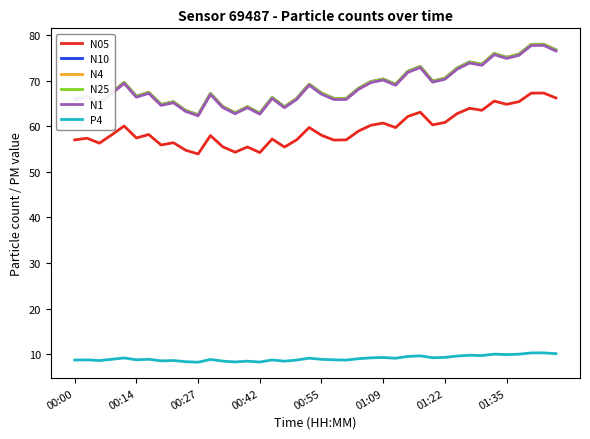

How many categories are shown in the chart?

40